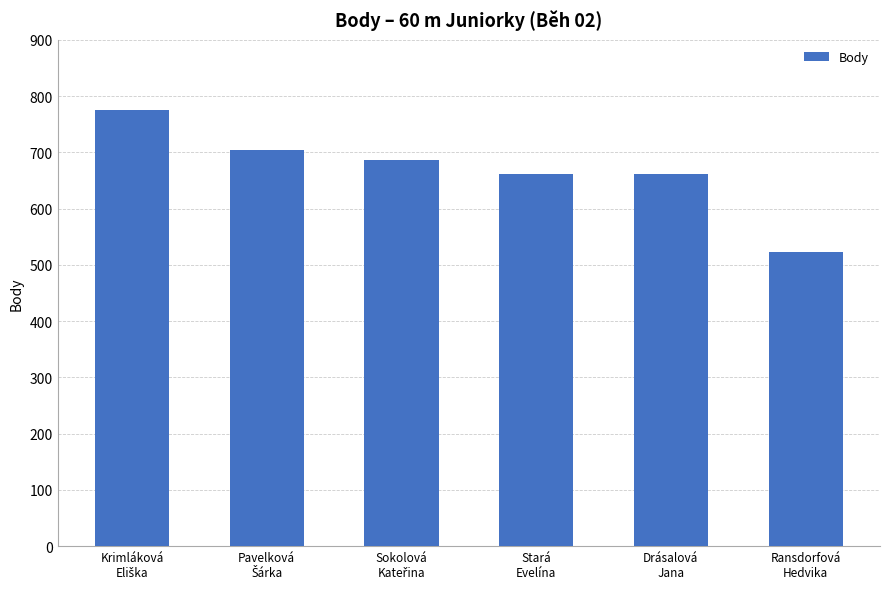

What is the change in value from Stará
Evelína to Ransdorfová
Hedvika?

-139